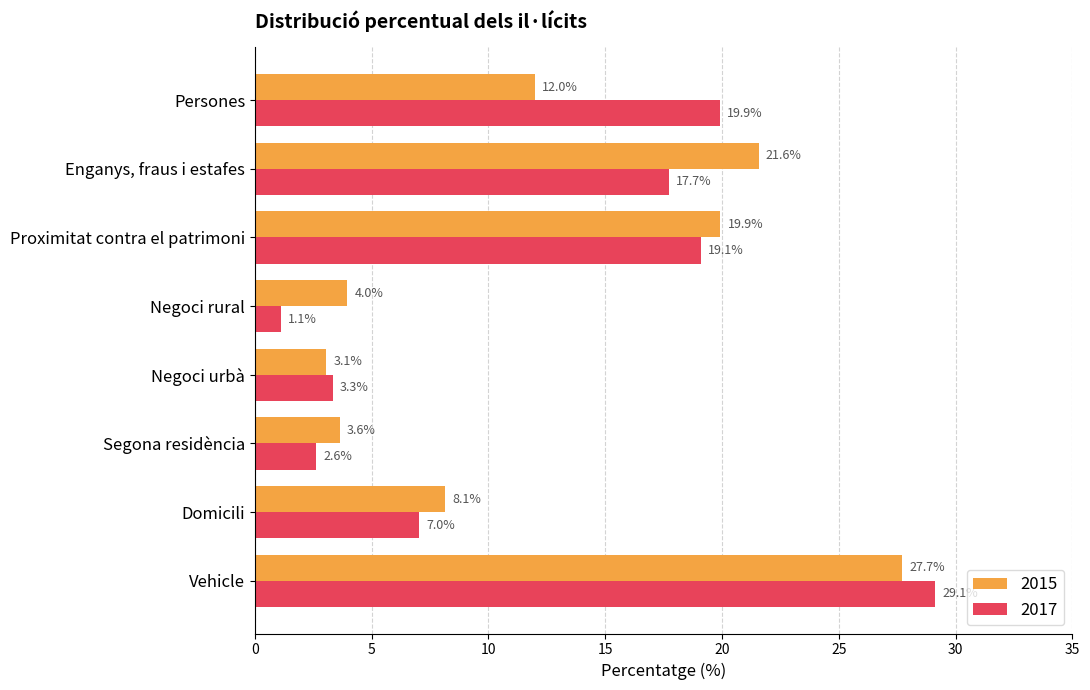

What is the difference between the maximum and minimum values in the 2017 series?

28.0